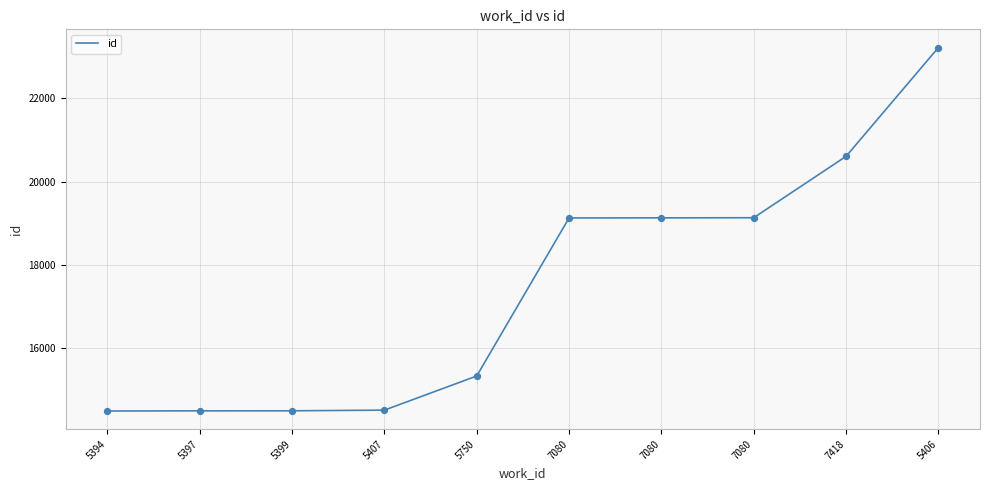

Which has a higher value, 5750 or 7080?

7080